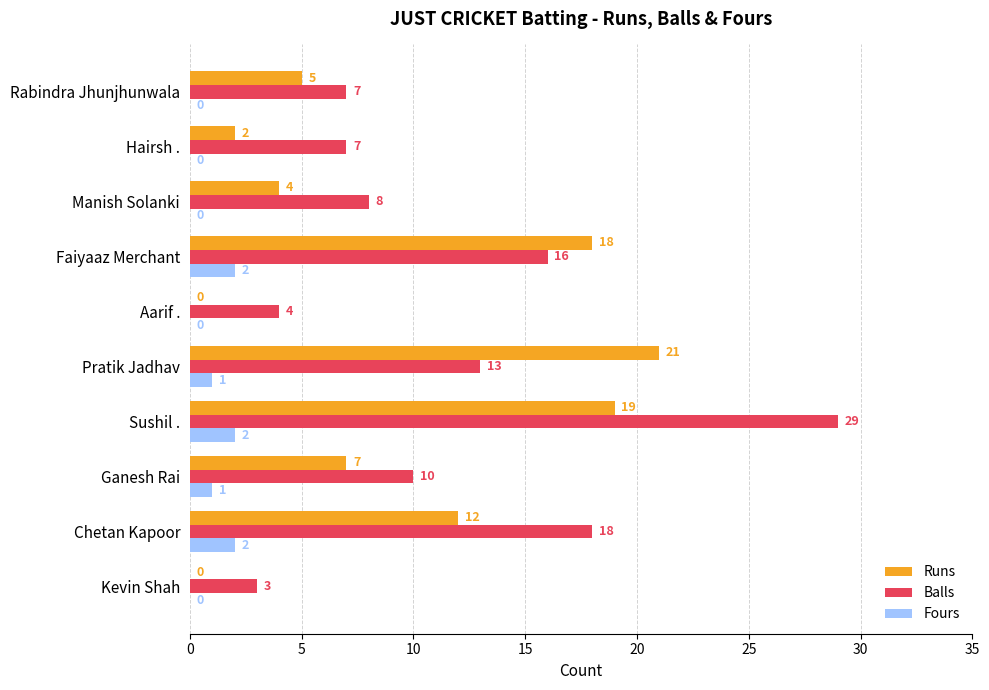

What are all the series names shown in the legend?

Runs, Balls, Fours